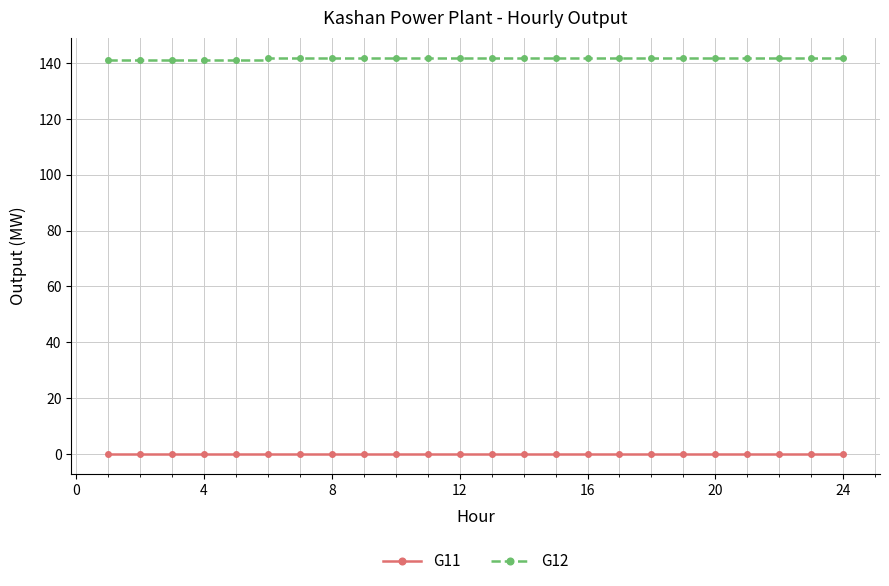

List the series in order of their overall mean, highest first.

G12, G11